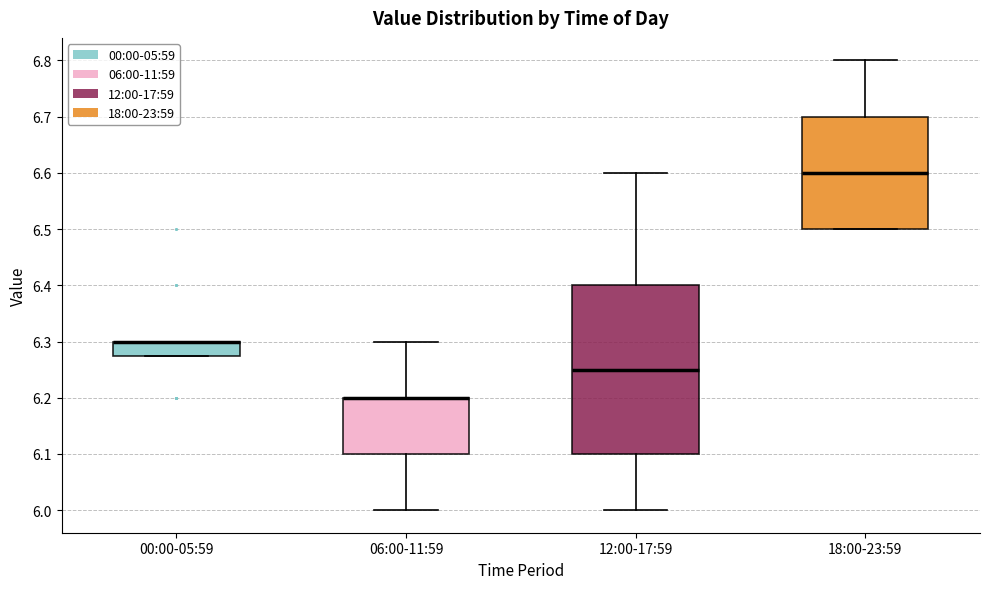

Where is the lower edge of the box for 06:00-11:59 on the y-axis? The values are not printed on the chart, so give them approximately, as read against the axis.

6.10